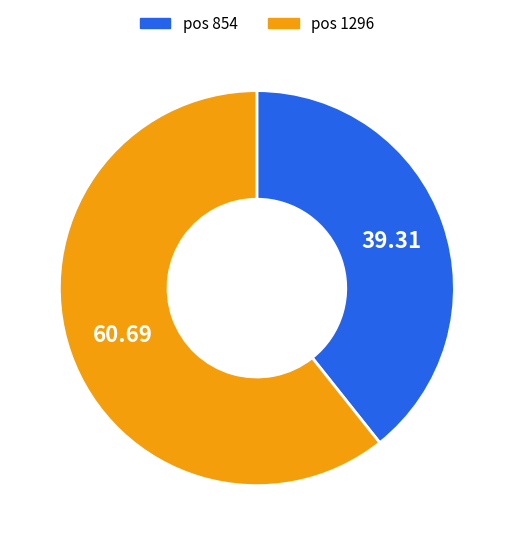

Does any single category account for the majority?

Yes